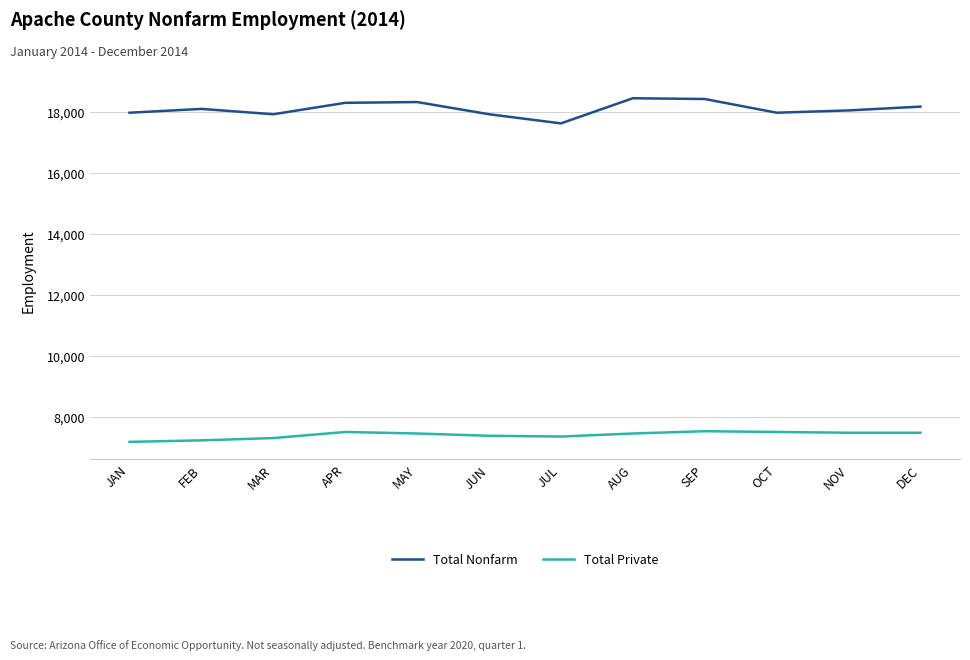

The value of Total Nonfarm at OCT is 9192. True or false?

False